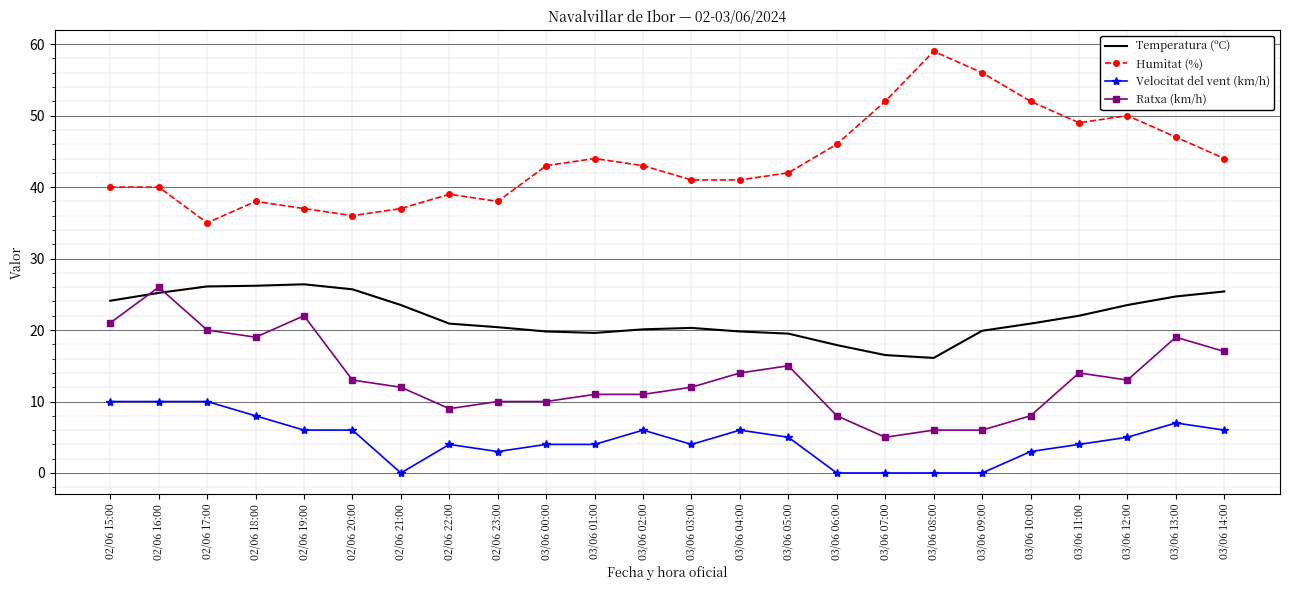

Which label corresponds to the largest value in the chart?

03/06 08:00